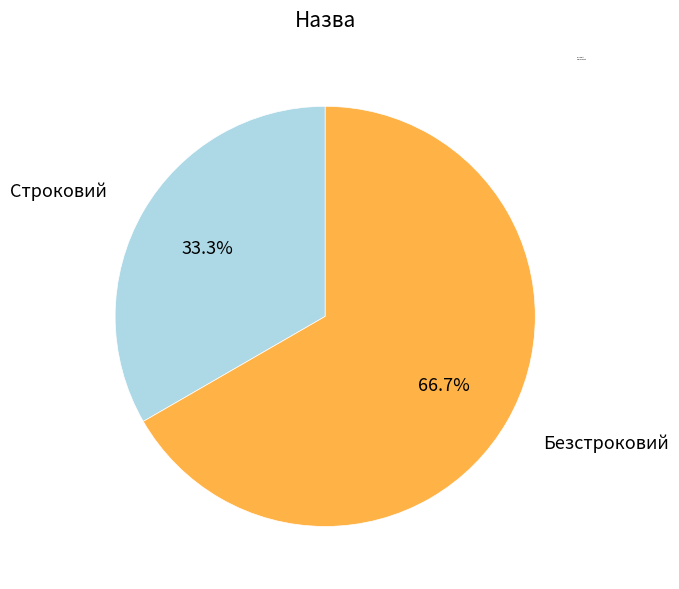

To the nearest percent, what percentage of the pie is Строковий?

33%